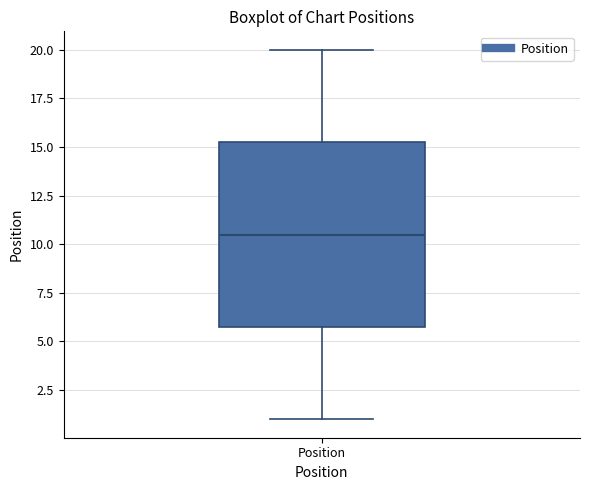

Where does the lower whisker of the box for Position end on the y-axis? The values are not printed on the chart, so give them approximately, as read against the axis.

1.0